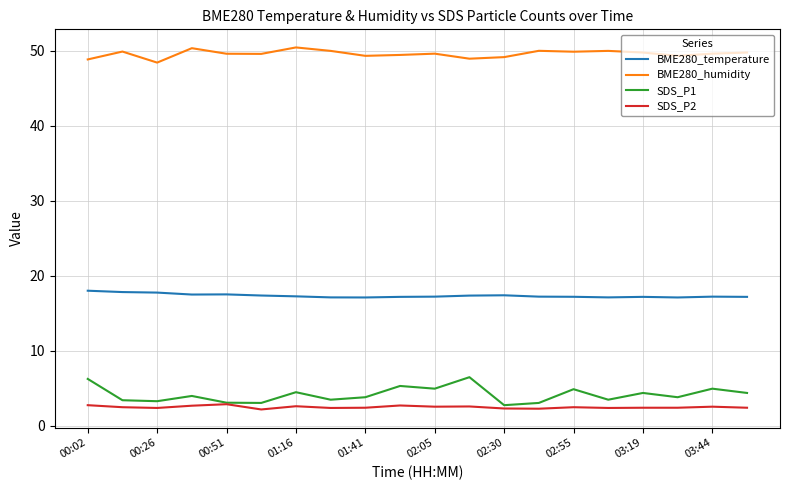

Rank the series by their maximum value, from highest to lowest.

BME280_humidity, BME280_temperature, SDS_P1, SDS_P2